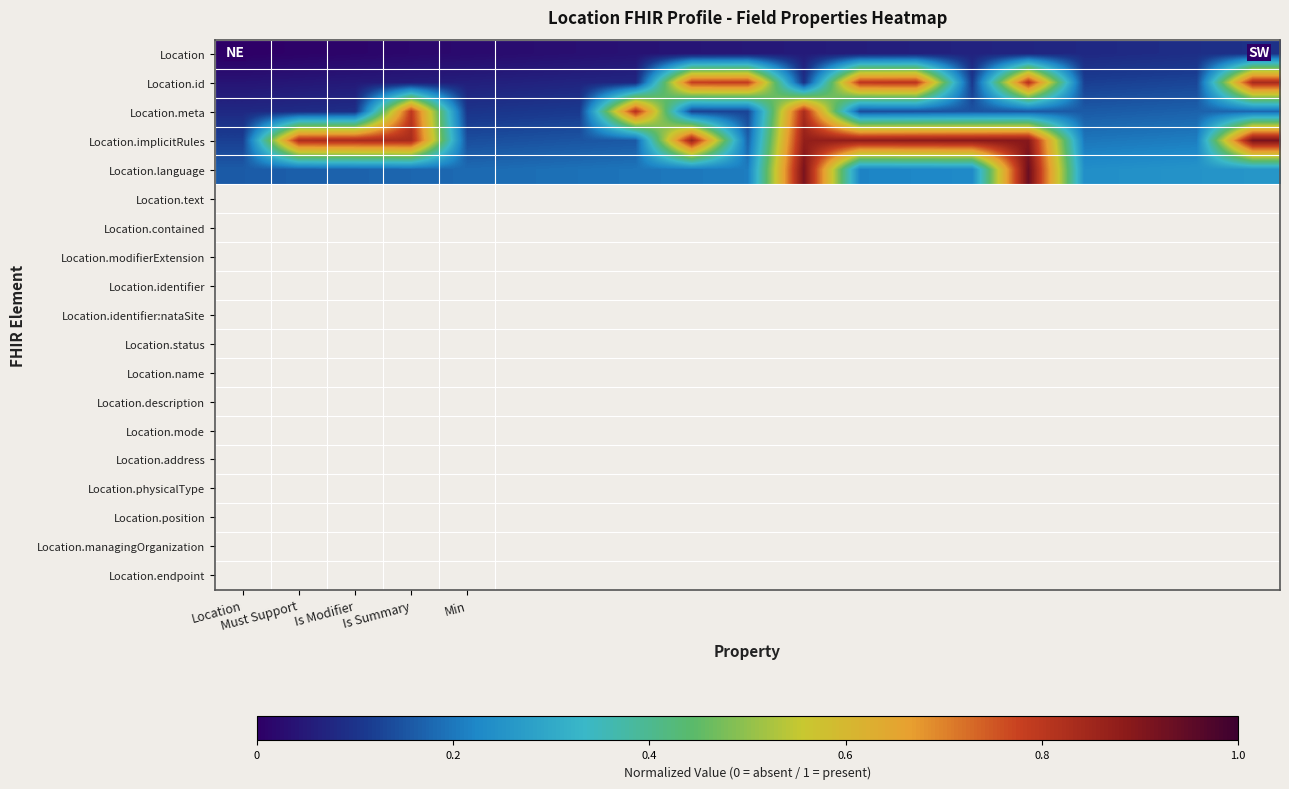

At how many categories does at least one series exceed 0?

19